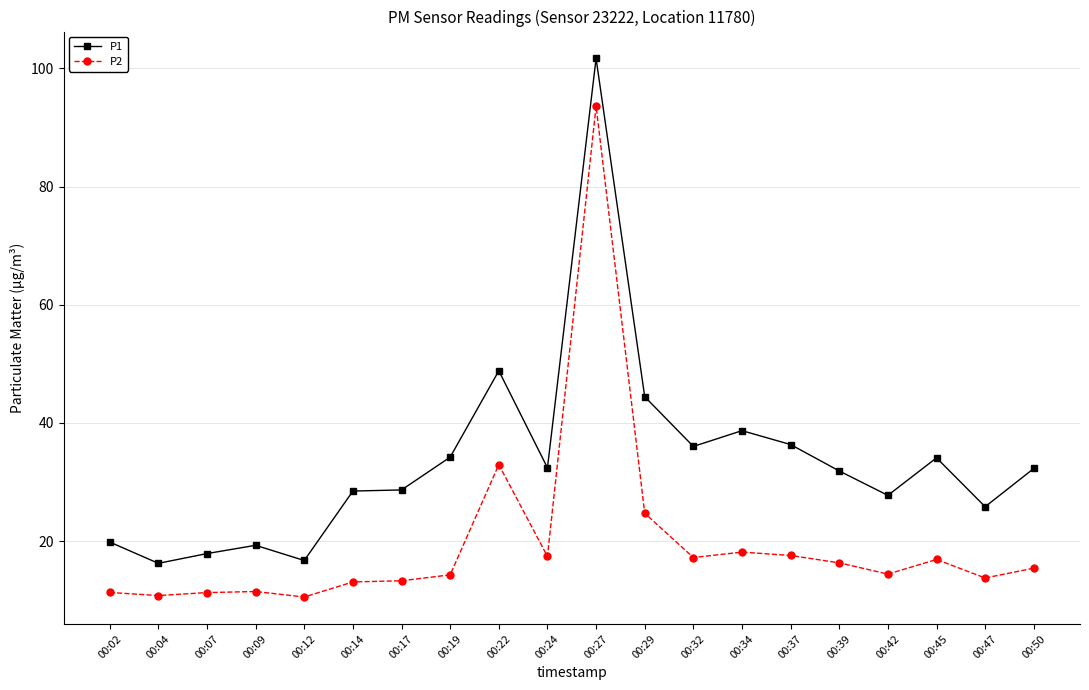

List the series in order of their overall mean, lowest first.

P2, P1